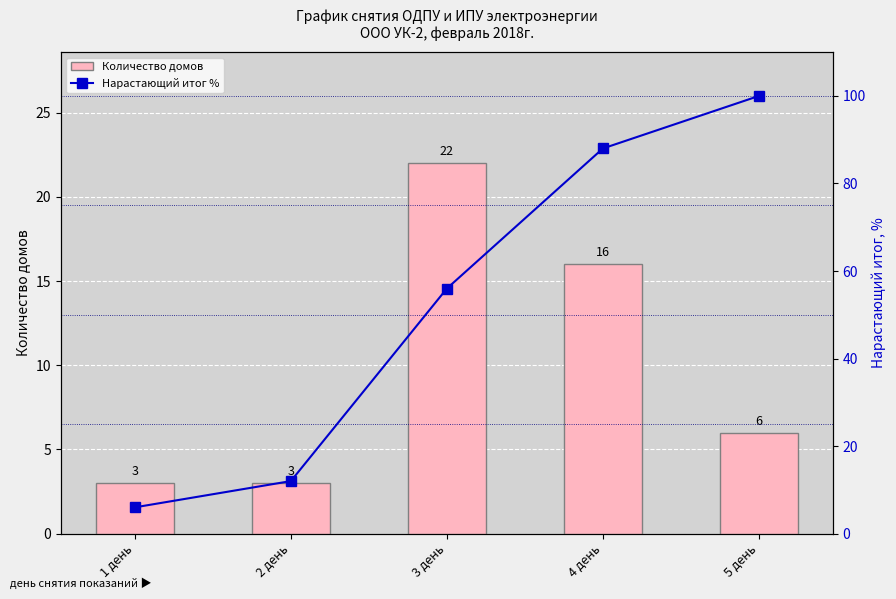

Between 1 день and 3 день, which series saw the biggest shift?

Нарастающий итог %